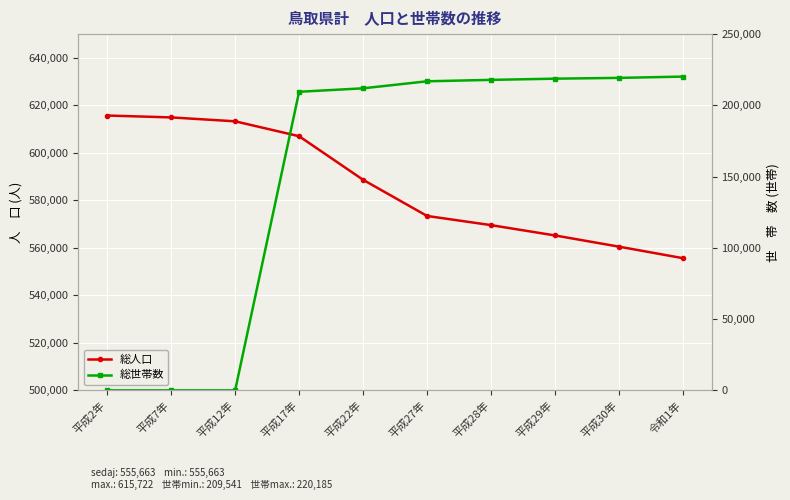

What is the total value across all series at 平成27年?

790335